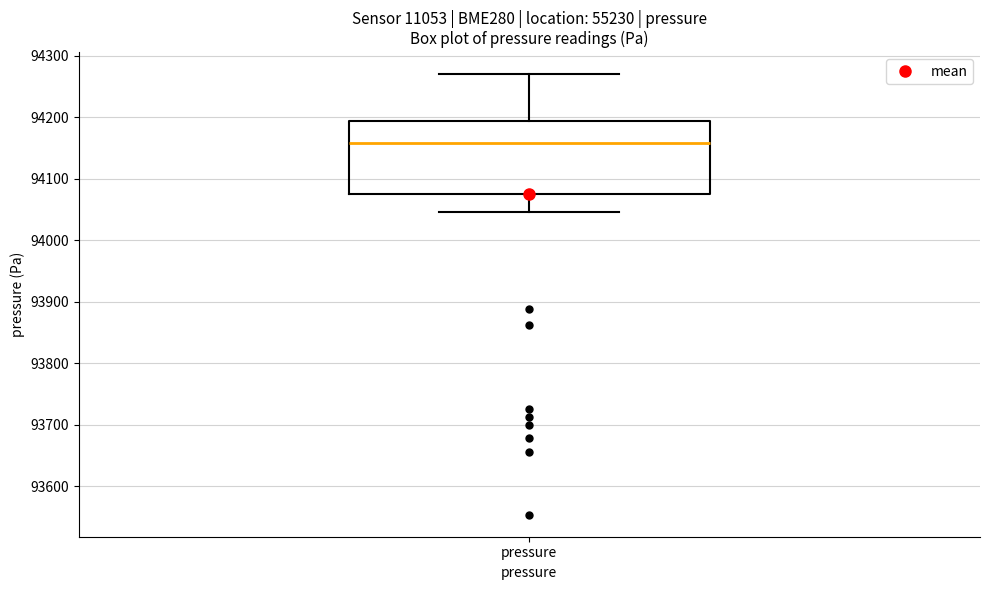

Transcribe this box plot: give where the median line is, the range the box spans, and where the two whiskers end, as read against the y-axis. The values are not printed on the chart, so give them approximately, as read against the axis.

median 94160, box 94080 to 94190, whiskers 94050 to 94270